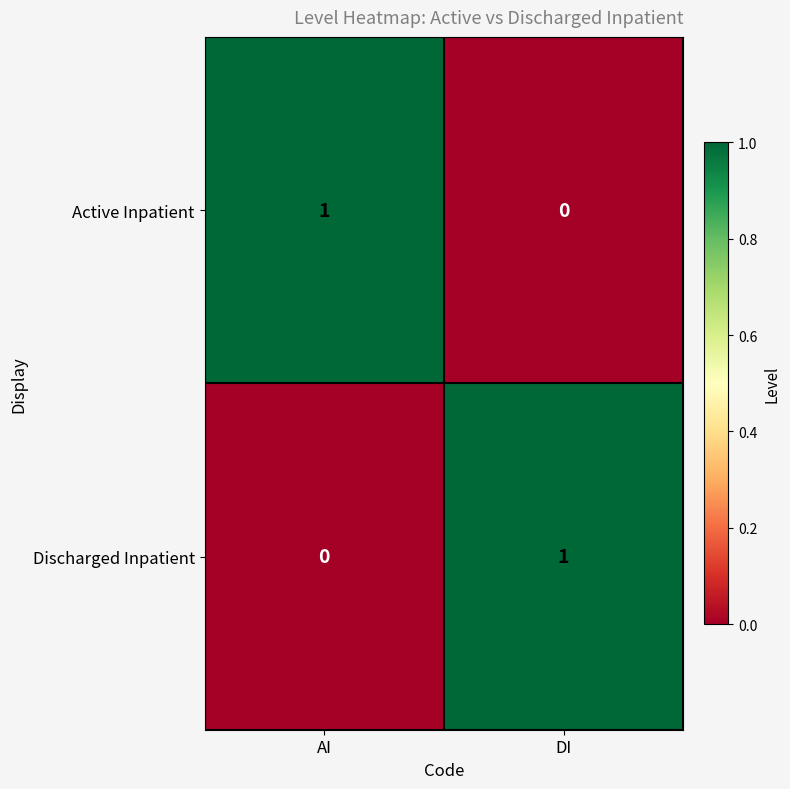

What is the maximum value shown in the chart?

1